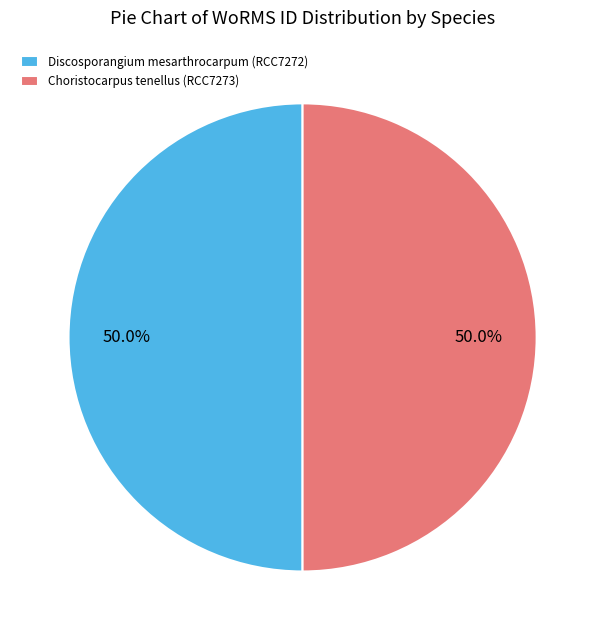

To the nearest percent, what portion does Discosporangium mesarthrocarpum (RCC7272) represent?

50%